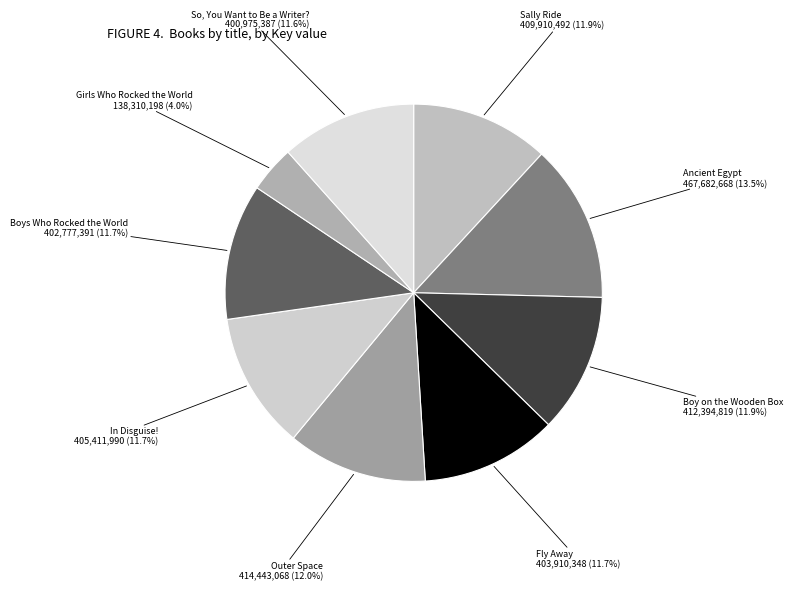

Which category has the biggest portion of the pie?

Ancient Egypt